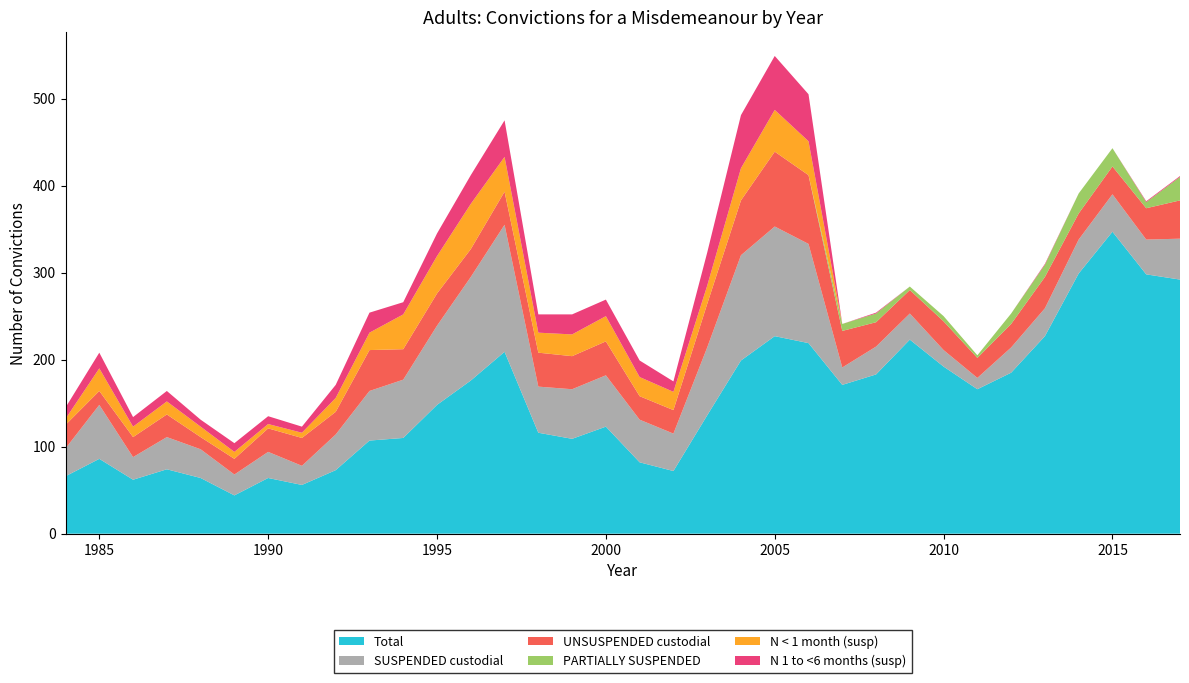

Reading left to right, list all the values displayed in this chart.

Total: 1984=66	1985=86	1986=62	1987=74	1988=64	1989=44	1990=64	1991=56	1992=73	1993=107	1994=110	1995=148	1996=176	1997=209	1998=116	1999=109	2000=123	2001=82	2002=72	2003=136	2004=199	2005=227	2006=219	2007=171	2008=183	2009=223	2010=192	2011=166	2012=185	2013=227	2014=299	2015=347	2016=298	2017=292
SUSPENDED custodial: 1984=32	1985=62	1986=26	1987=37	1988=33	1989=24	1990=30	1991=22	1992=41	1993=57	1994=67	1995=91	1996=119	1997=146	1998=53	1999=57	2000=59	2001=49	2002=43	2003=78	2004=121	2005=126	2006=114	2007=20	2008=32	2009=30	2010=19	2011=13	2012=29	2013=32	2014=39	2015=43	2016=40	2017=47
UNSUSPENDED custodial: 1984=27	1985=16	1986=23	1987=26	1988=14	1989=18	1990=27	1991=32	1992=26	1993=47	1994=35	1995=37	1996=32	1997=38	1998=39	1999=38	2000=39	2001=27	2002=27	2003=50	2004=63	2005=86	2006=79	2007=42	2008=28	2009=27	2010=33	2011=23	2012=27	2013=36	2014=30	2015=32	2016=36	2017=44
PARTIALLY SUSPENDED: 1984=0	1985=0	1986=0	1987=0	1988=0	1989=0	1990=0	1991=0	1992=0	1993=0	1994=0	1995=0	1996=0	1997=0	1998=0	1999=0	2000=0	2001=0	2002=0	2003=0	2004=0	2005=0	2006=0	2007=8	2008=10	2009=4	2010=6	2011=3	2012=12	2013=14	2014=23	2015=21	2016=7	2017=27
N < 1 month (susp): 1984=7	1985=26	1986=12	1987=15	1988=12	1989=8	1990=5	1991=6	1992=16	1993=20	1994=40	1995=43	1996=52	1997=40	1998=23	1999=25	2000=29	2001=22	2002=21	2003=21	2004=37	2005=48	2006=39	2007=0	2008=0	2009=0	2010=0	2011=0	2012=0	2013=0	2014=0	2015=0	2016=0	2017=0
N 1 to <6 months (susp): 1984=13	1985=18	1986=11	1987=12	1988=8	1989=10	1990=9	1991=7	1992=15	1993=23	1994=14	1995=26	1996=33	1997=42	1998=21	1999=23	2000=19	2001=19	2002=12	2003=38	2004=61	2005=62	2006=54	2007=0	2008=1	2009=0	2010=0	2011=0	2012=0	2013=1	2014=0	2015=0	2016=1	2017=1